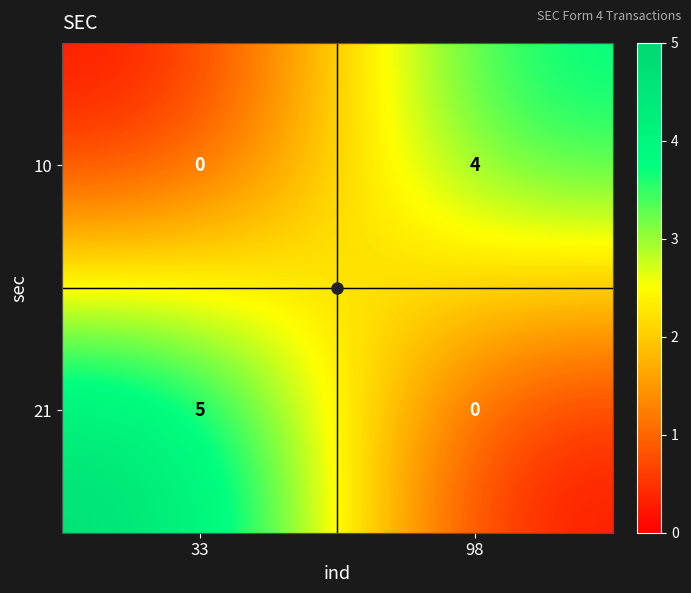

Which series has the largest total across all categories?

21